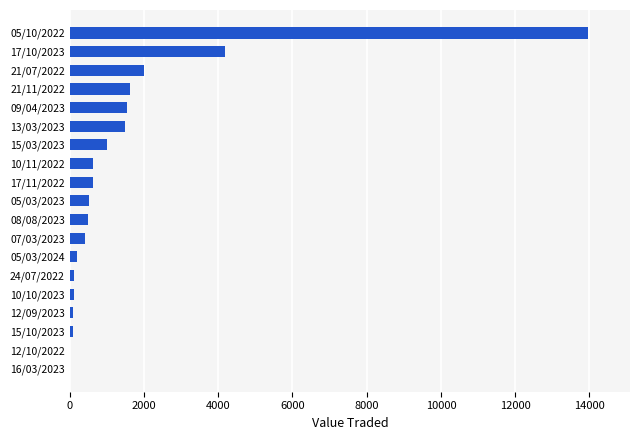

The value at 08/08/2023 is 494. True or false?

True